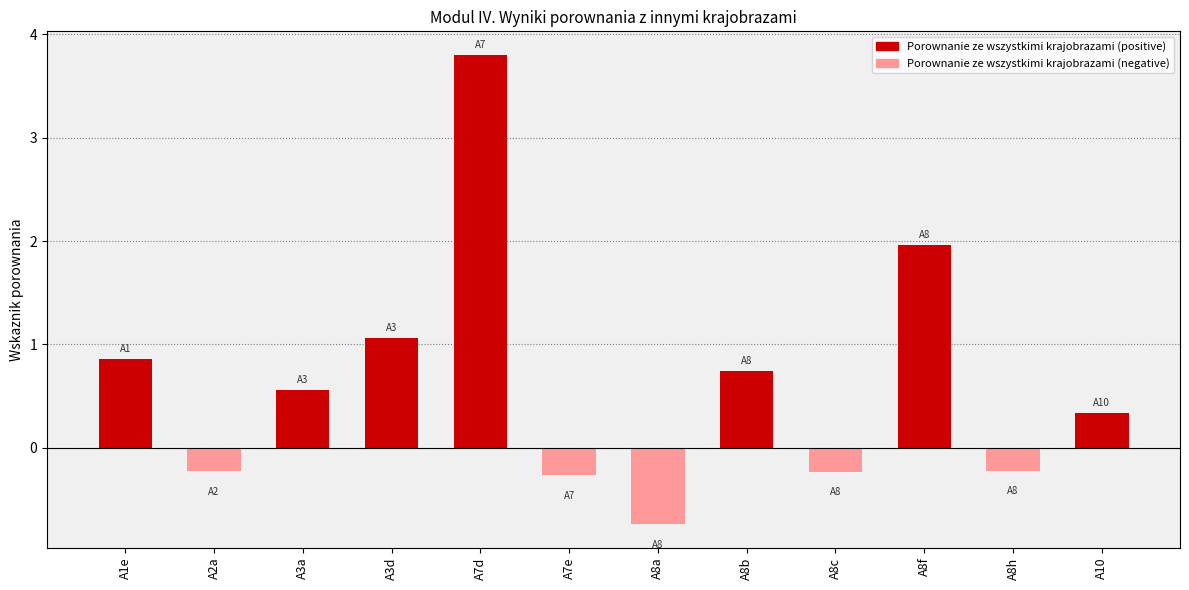

What is the label of the 2nd bar from the right?

A8h